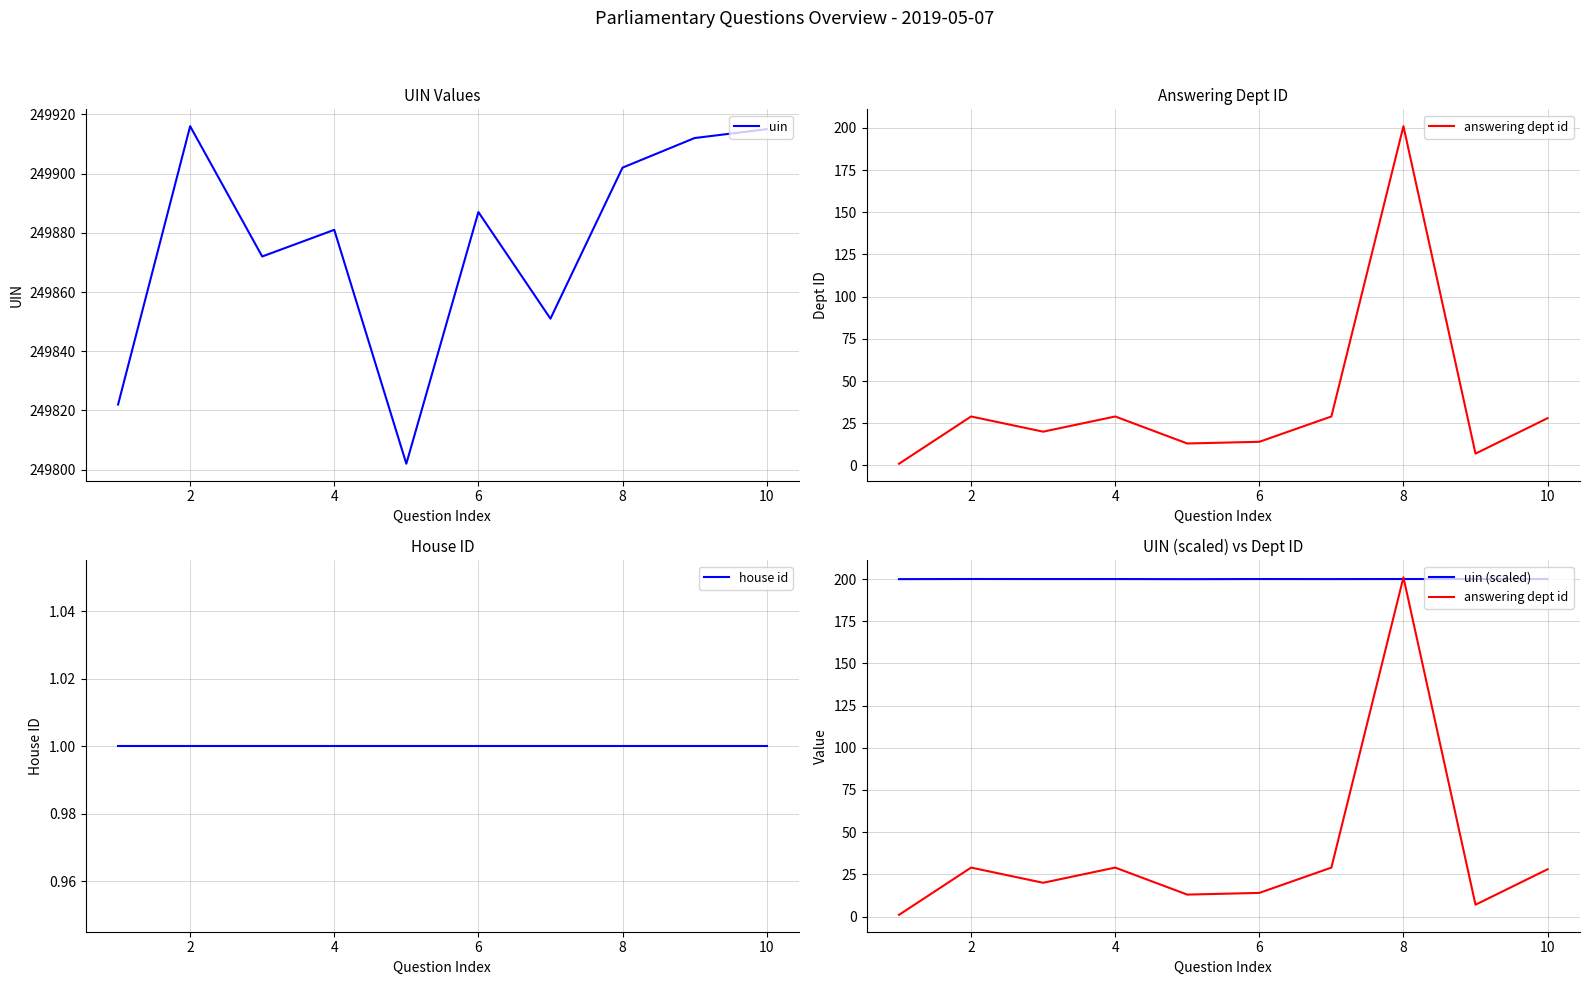

What is the sum of all house id values?

10.0